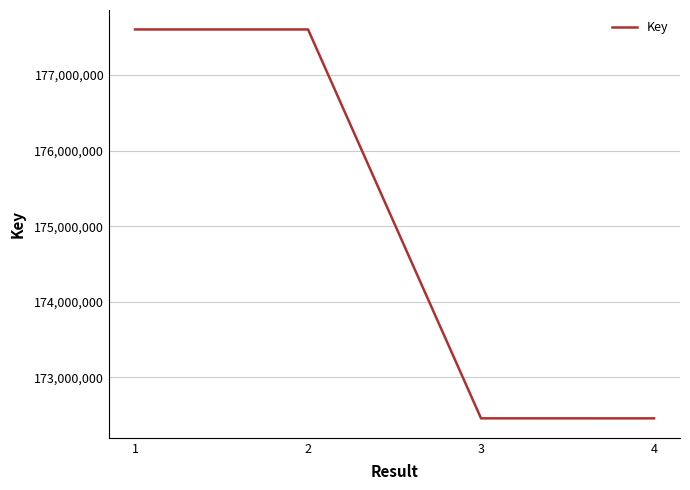

How many categories are shown in the chart?

4